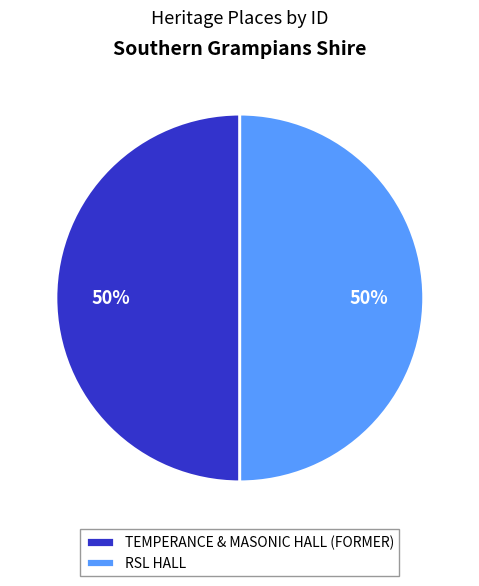

To the nearest percent, what percentage of the pie is TEMPERANCE & MASONIC HALL (FORMER)?

50%